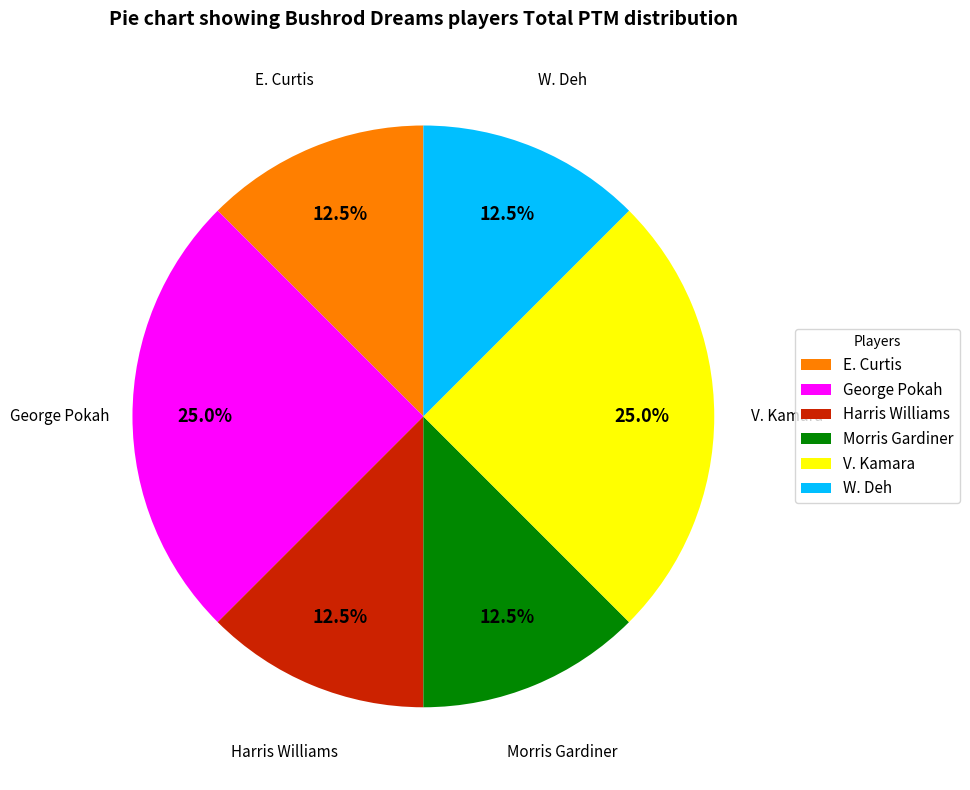

Which has a higher value, V. Kamara or W. Deh?

V. Kamara